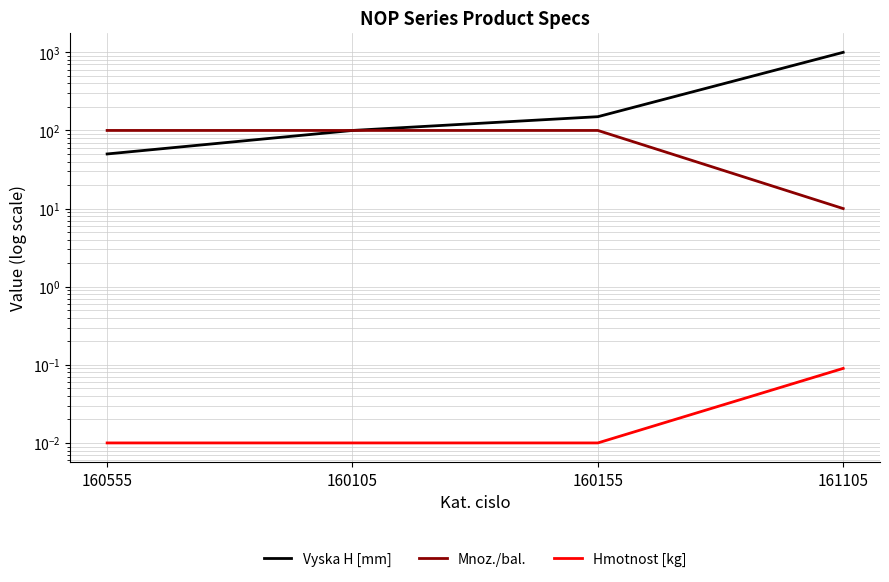

Between 160155 and 161105, which series saw the biggest shift?

Vyska H [mm]